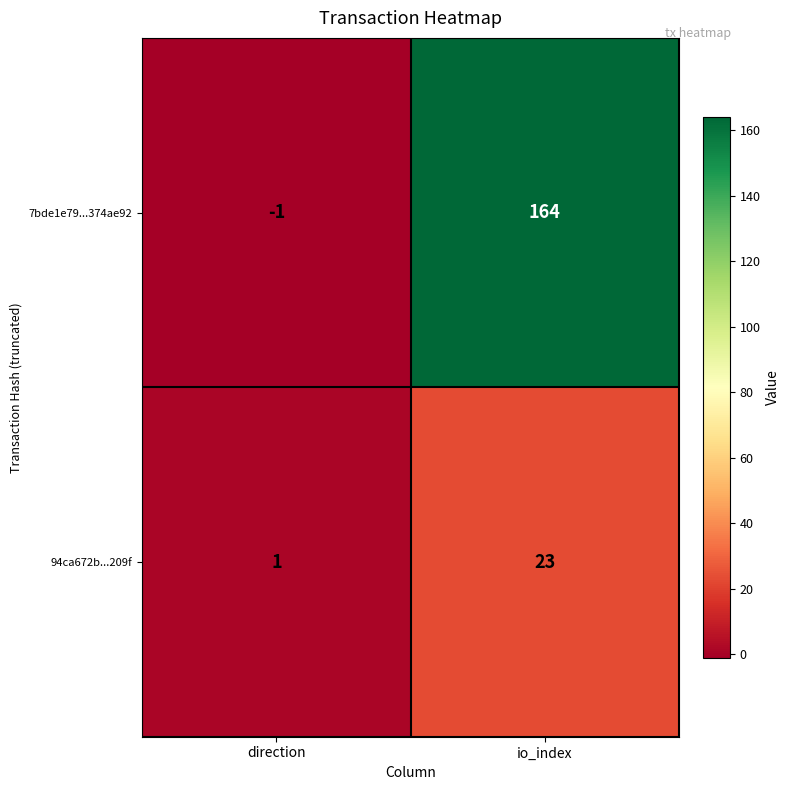

What is the average value of the 94ca672b...209f series?

12